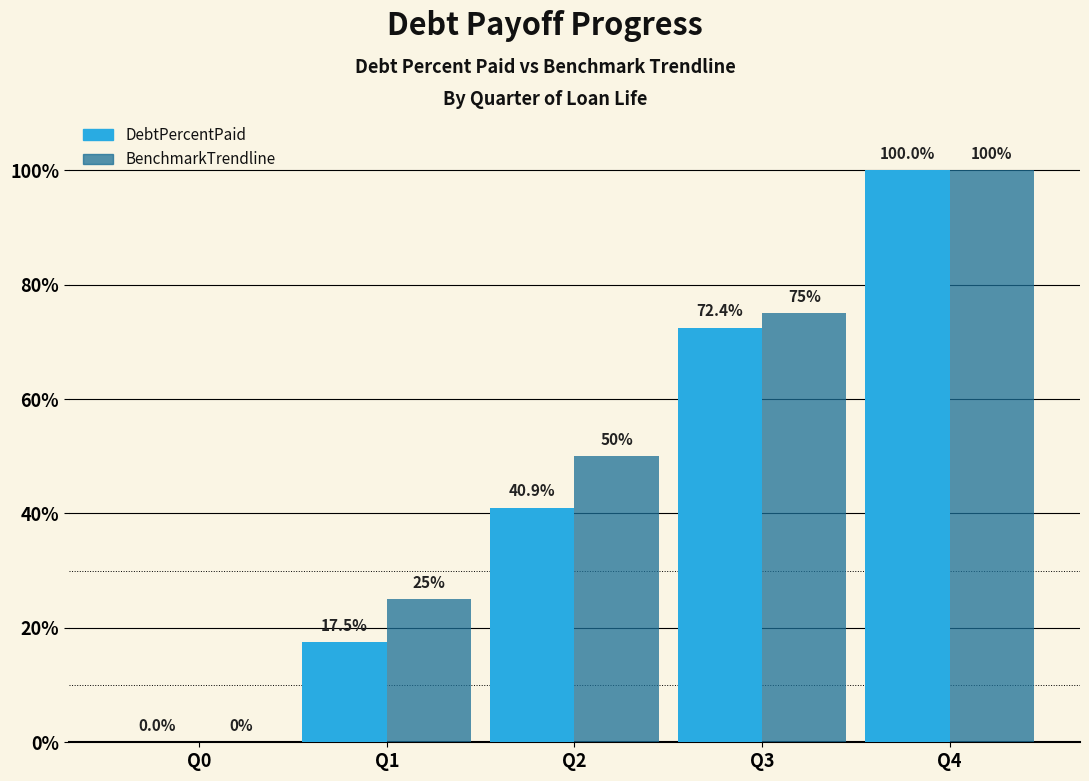

Between Q3 and Q4, which series saw the biggest shift?

DebtPercentPaid